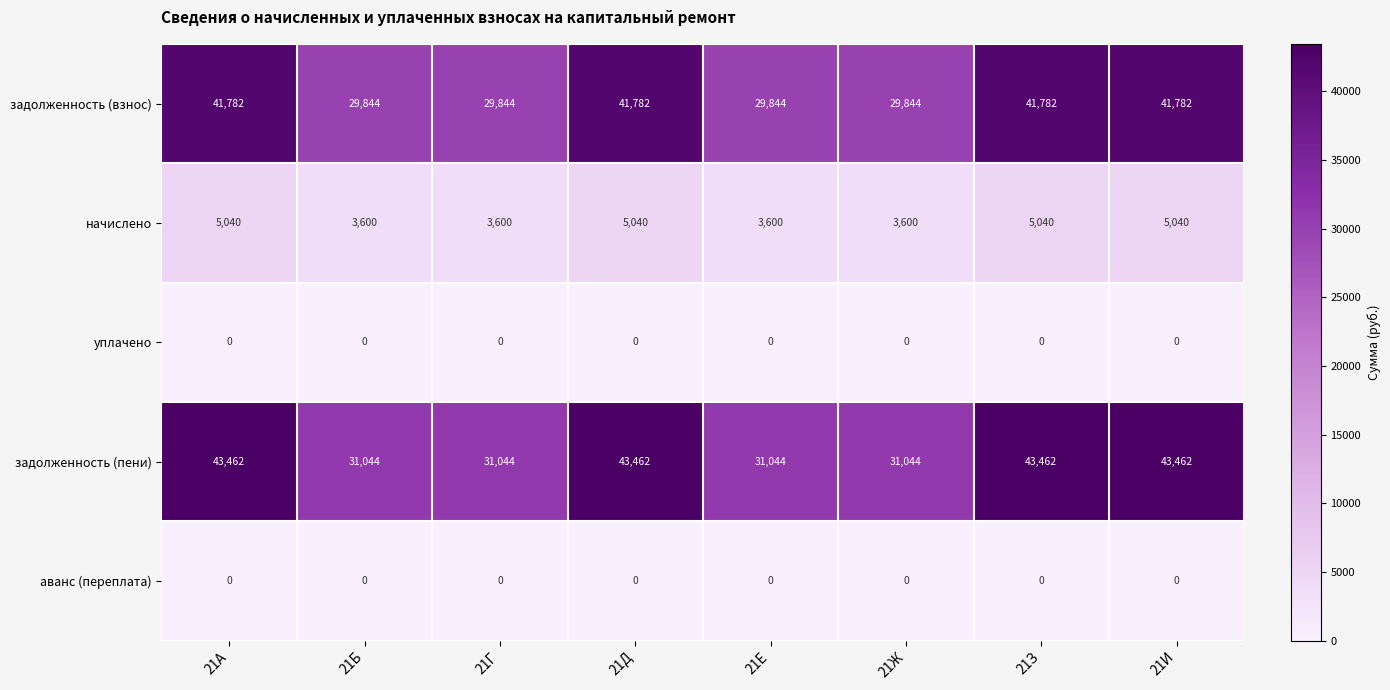

What is the maximum value shown in the chart?

43462